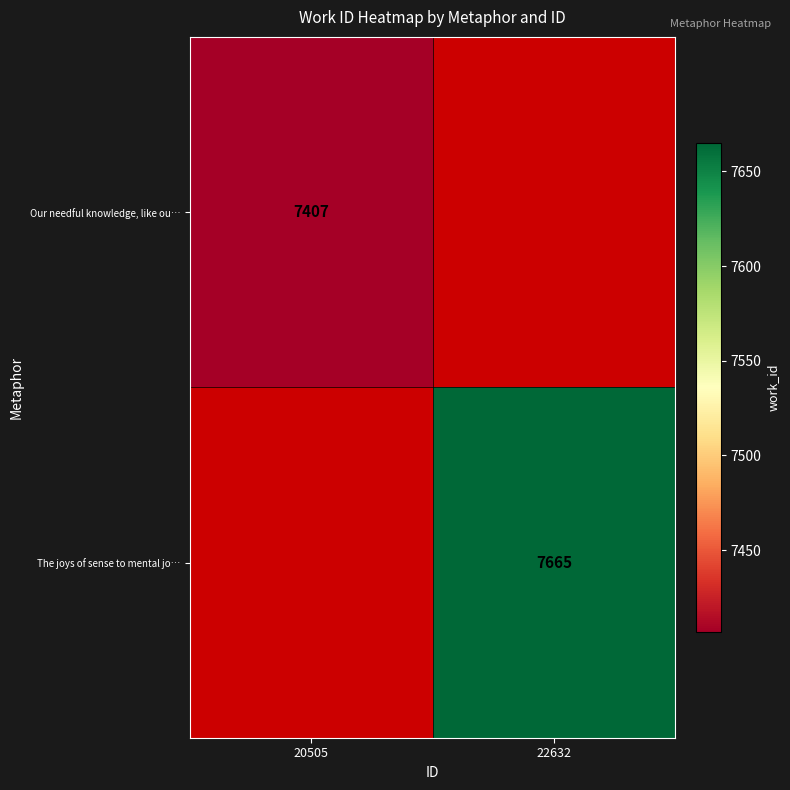

Count the number of categories in the chart.

2